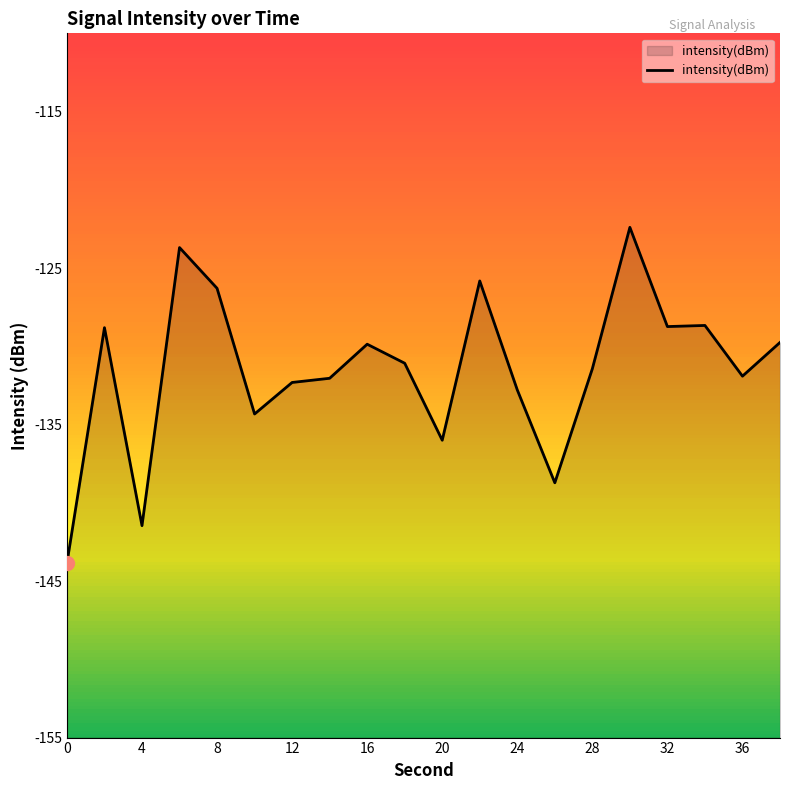

How many lines are shown in the chart?

1